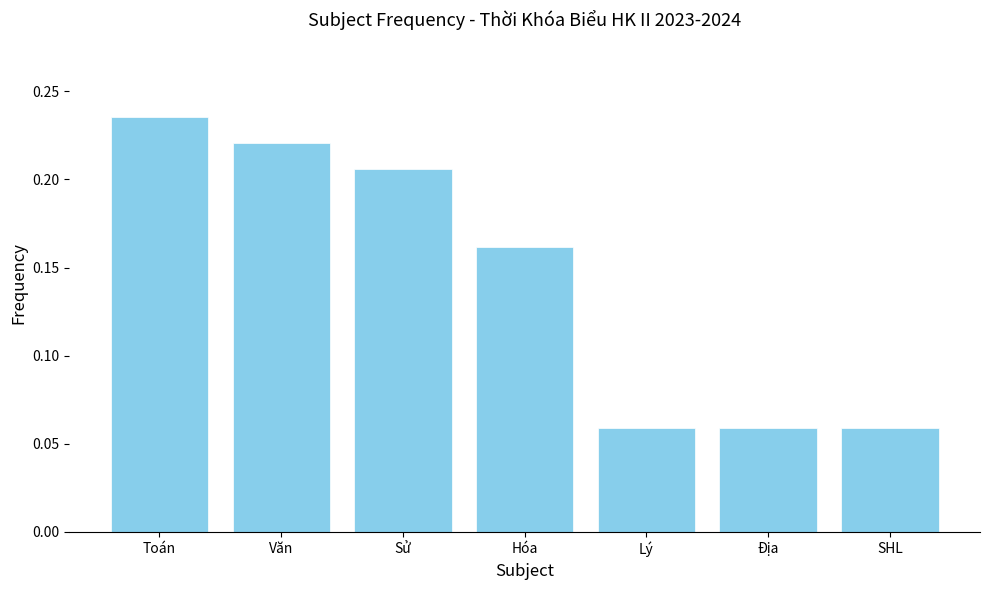

The value at Hóa is 0.3. True or false?

False